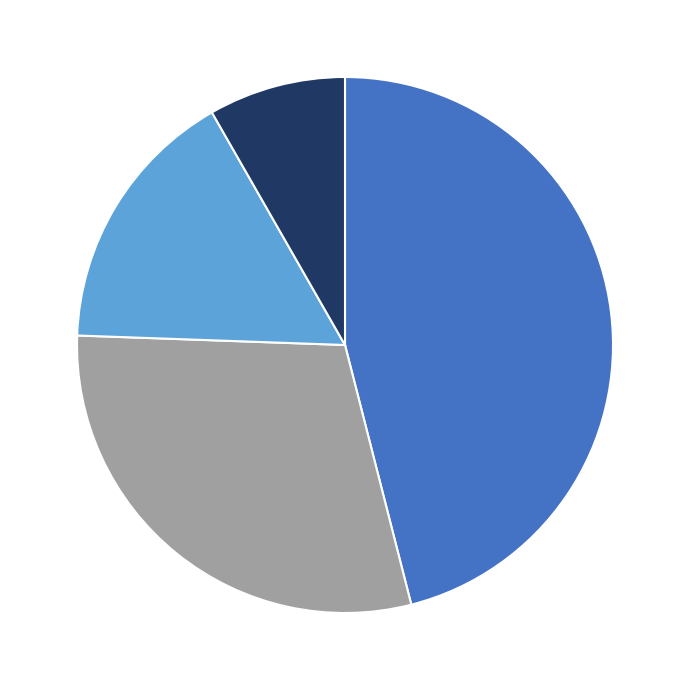

Is there a majority slice in this chart?

No